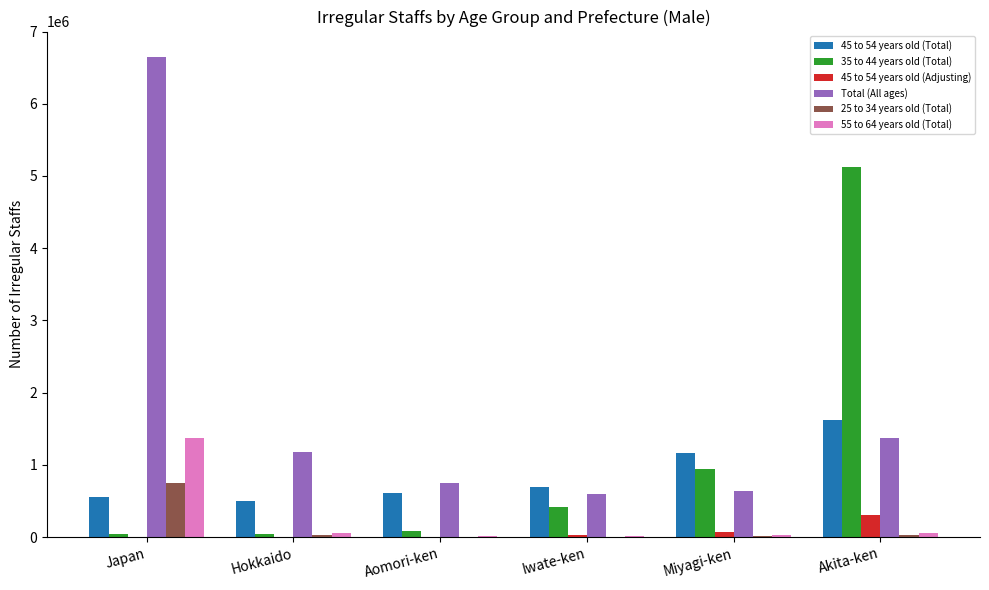

At which category is the sum across all series the highest?

Japan